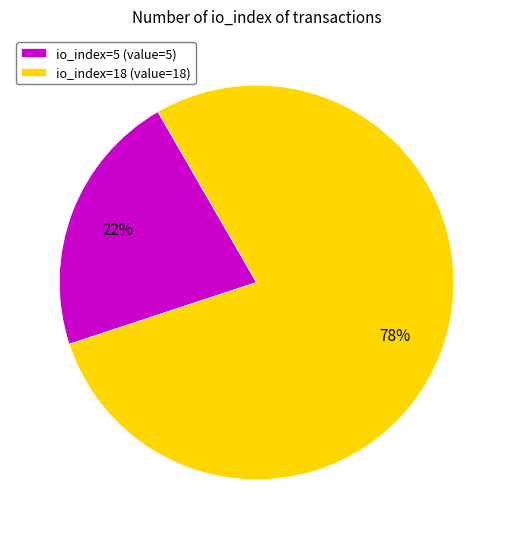

To the nearest percent, what is the average slice percentage?

50%